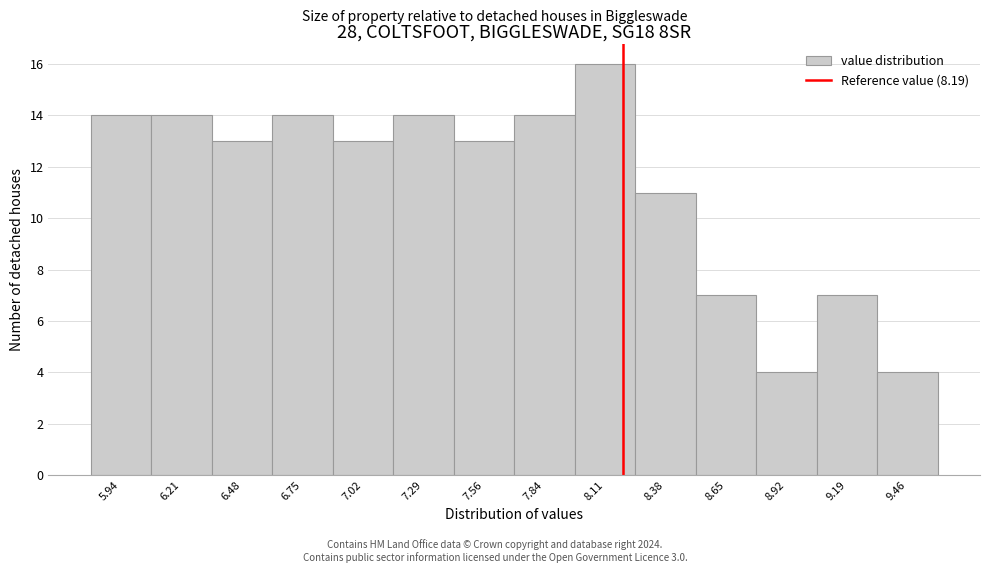

How tall is the bar that spans 7.70 to 7.95 on the x-axis? Neither the bar edges nor the heights are printed on the chart, so give them approximately, as read against the axes.

14